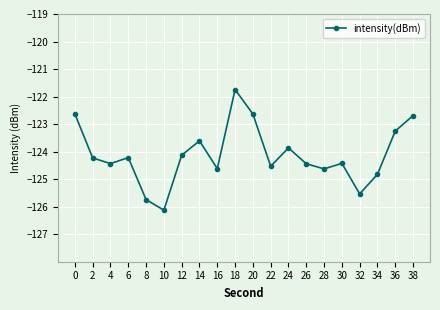

What is the minimum value shown in the chart?

-126.1